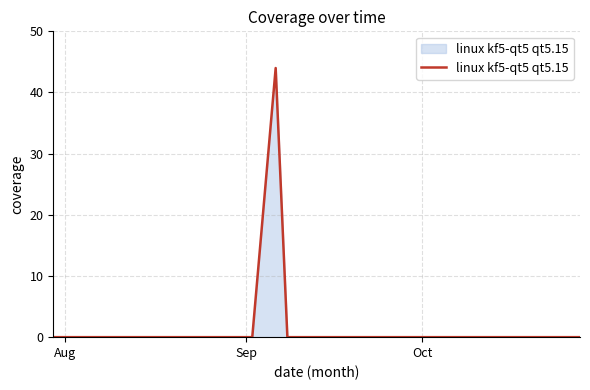

What is the maximum value shown in the chart?

44